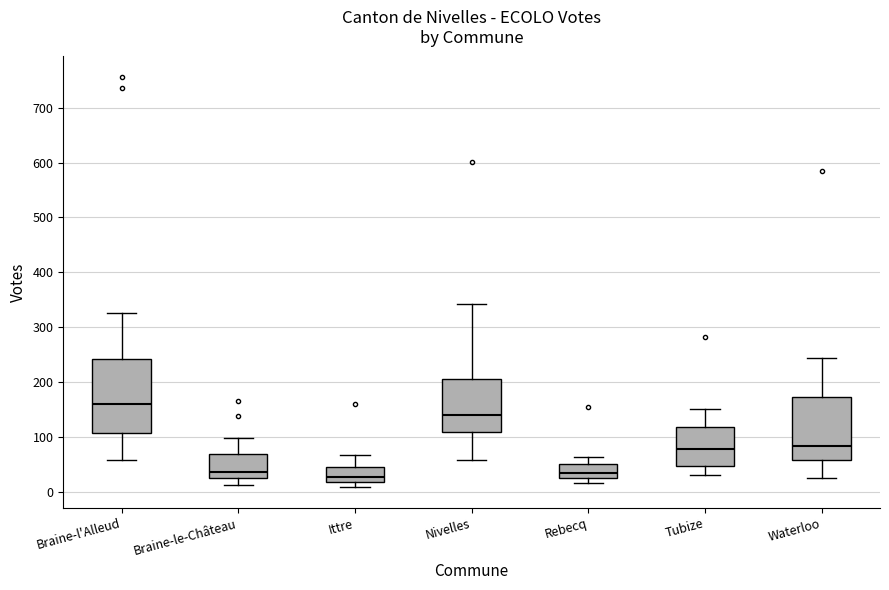

Which box is the tallest, from its lower edge to its upper edge?

Braine-l'Alleud